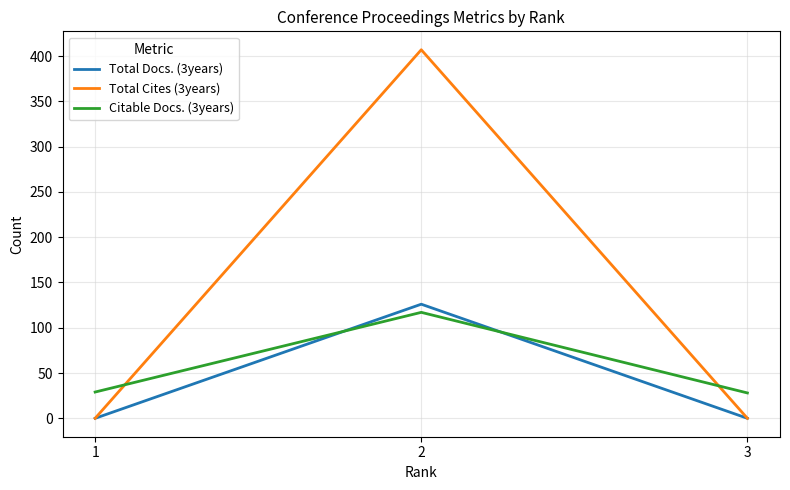

What are all the series names shown in the legend?

Total Docs. (3years), Total Cites (3years), Citable Docs. (3years)